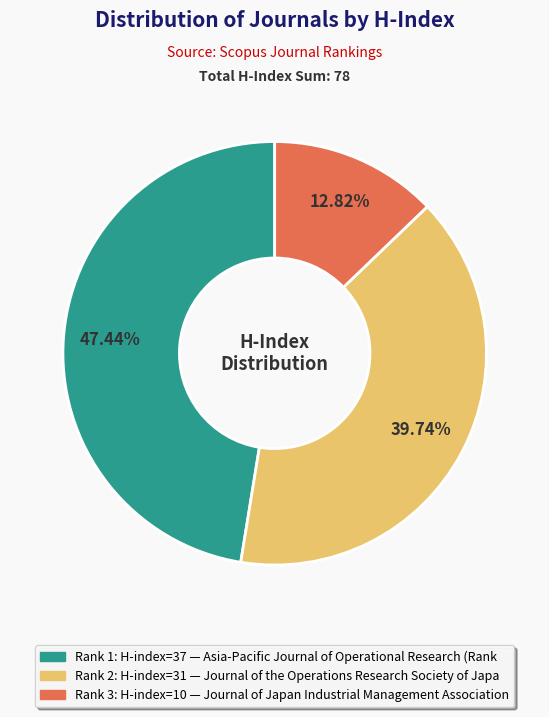

Does any single category account for the majority?

No